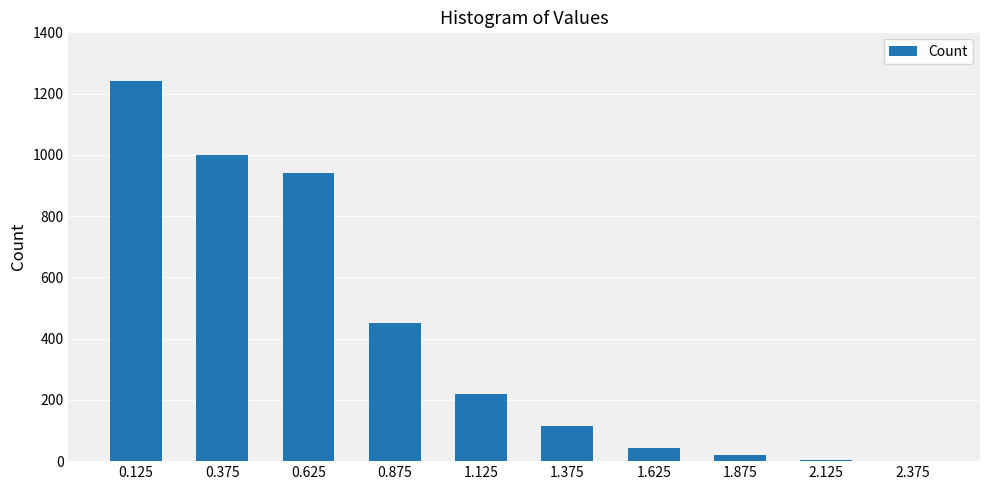

What is the greatest value displayed?

1240